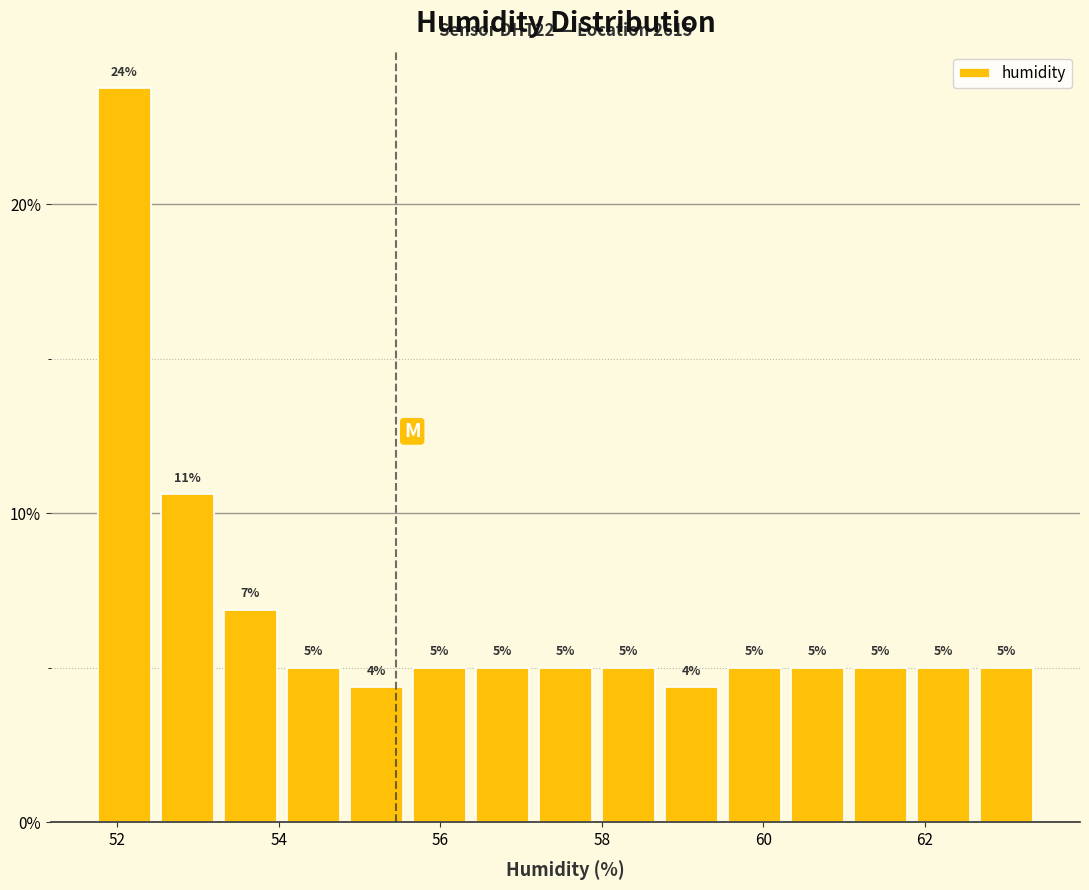

Read against the x-axis, roughly where is the centre of the tallest bar?

52.0